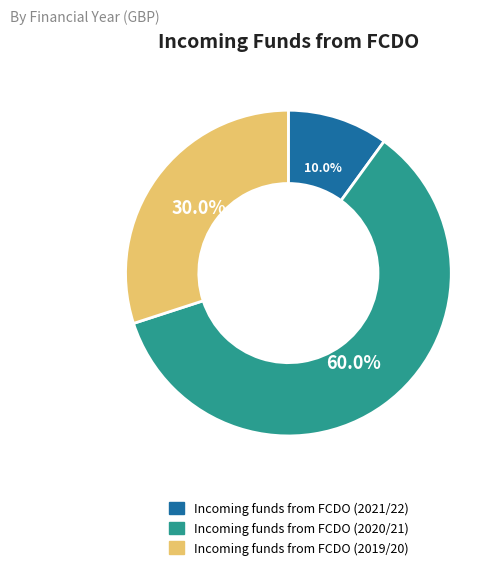

Which has a higher value, Incoming funds from FCDO (2019/20) or Incoming funds from FCDO (2020/21)?

Incoming funds from FCDO (2020/21)